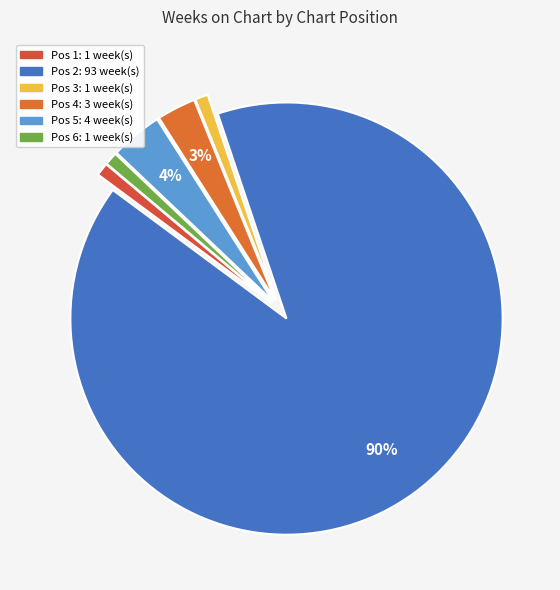

How many segments does this pie chart have?

6